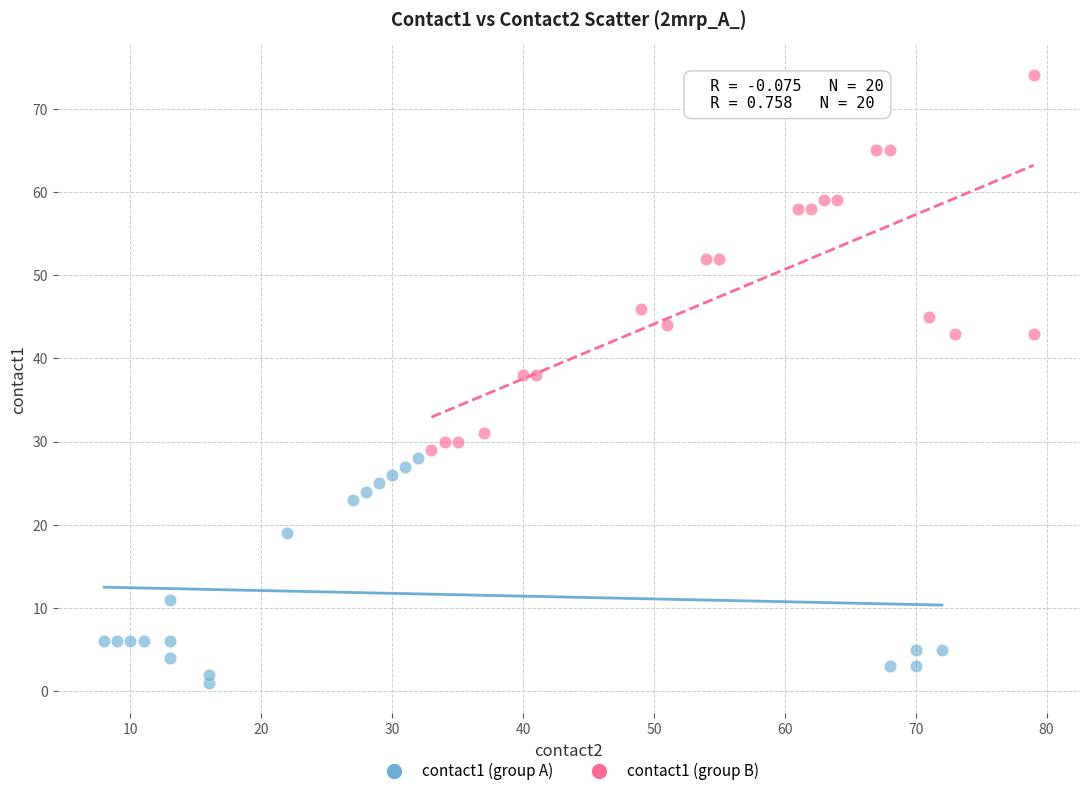

Which series reaches the maximum Y coordinate?

contact1 (group B)